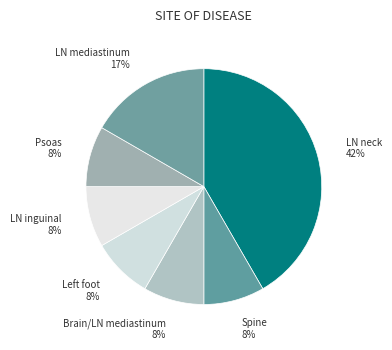

Which has a higher value, LN mediastinum or Spine?

LN mediastinum